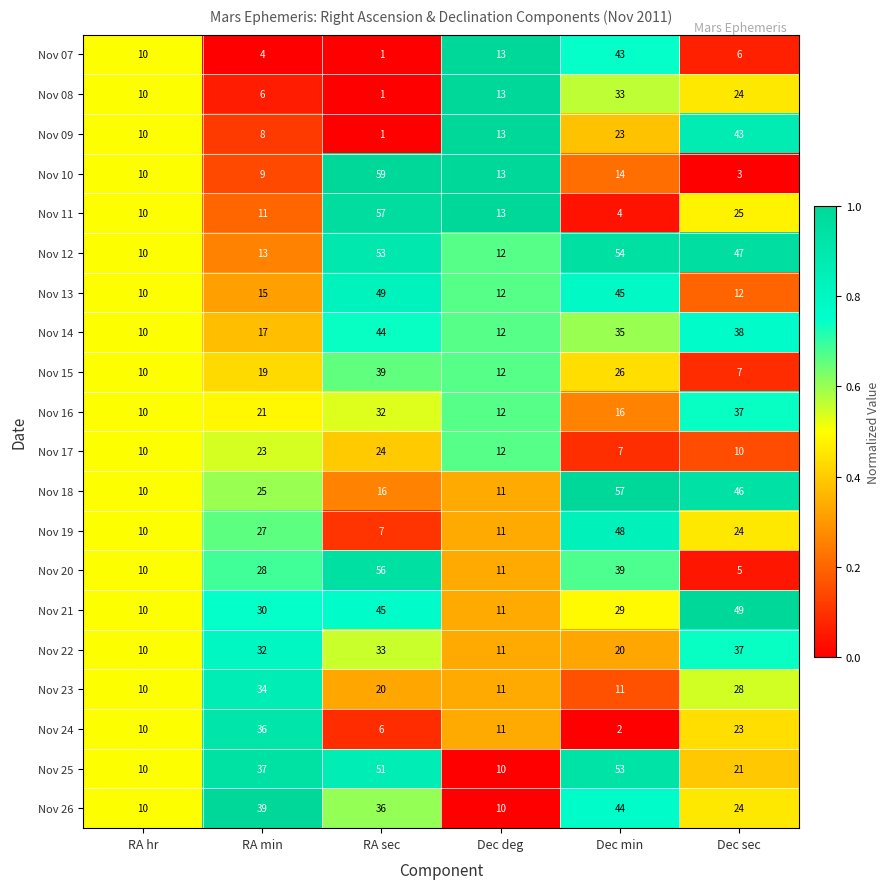

At which label does Nov 10 first exceed 13?

RA sec